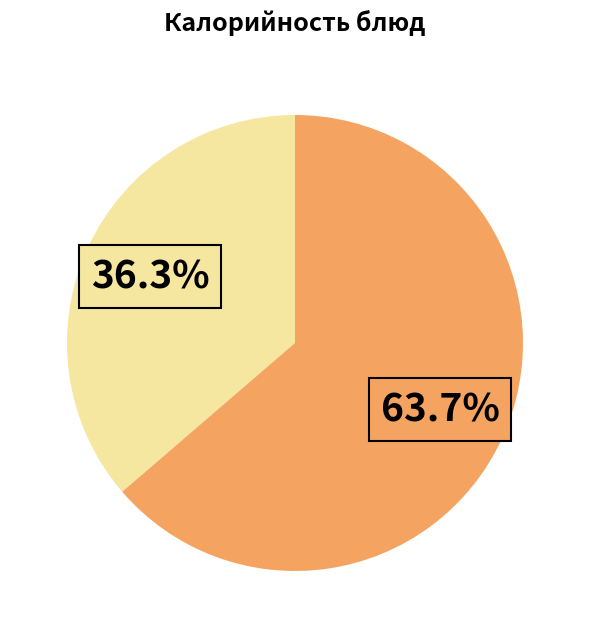

Does any single category account for the majority?

Yes